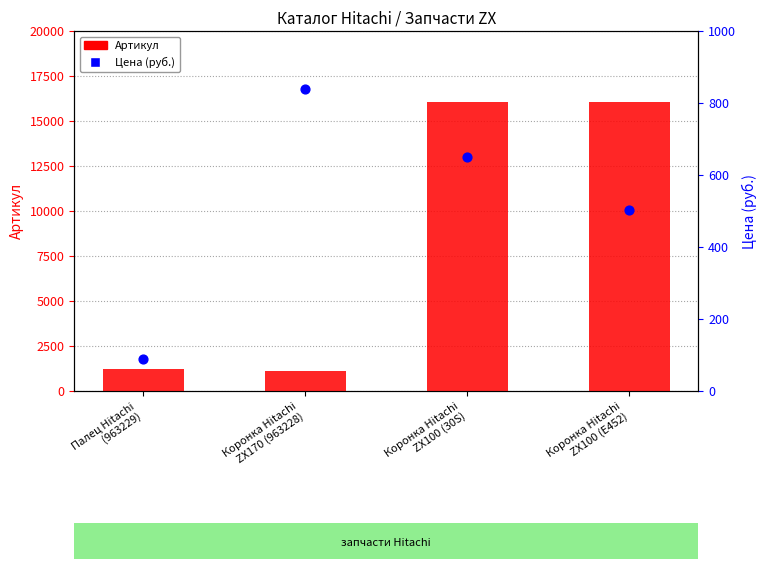

Is the value of Артикул at Коронка Hitachi
ZX170 (963228) greater than the value of Цена (руб.) at Палец Hitachi
(963229)?

Yes